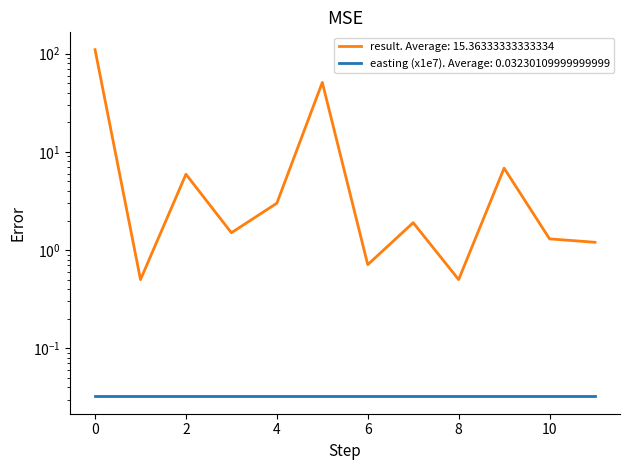

Is this an area chart (filled region under the line)?

No